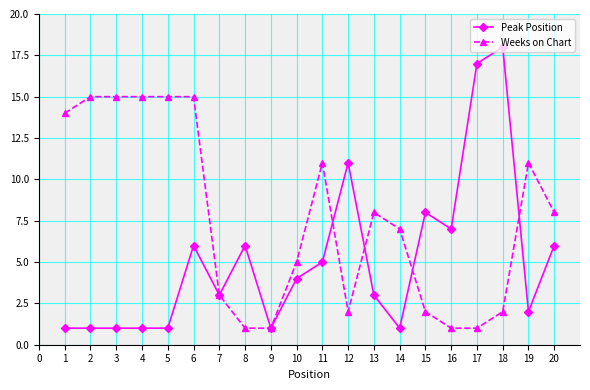

Which series ends up on top after the final intersection of Peak Position and Weeks on Chart?

Weeks on Chart